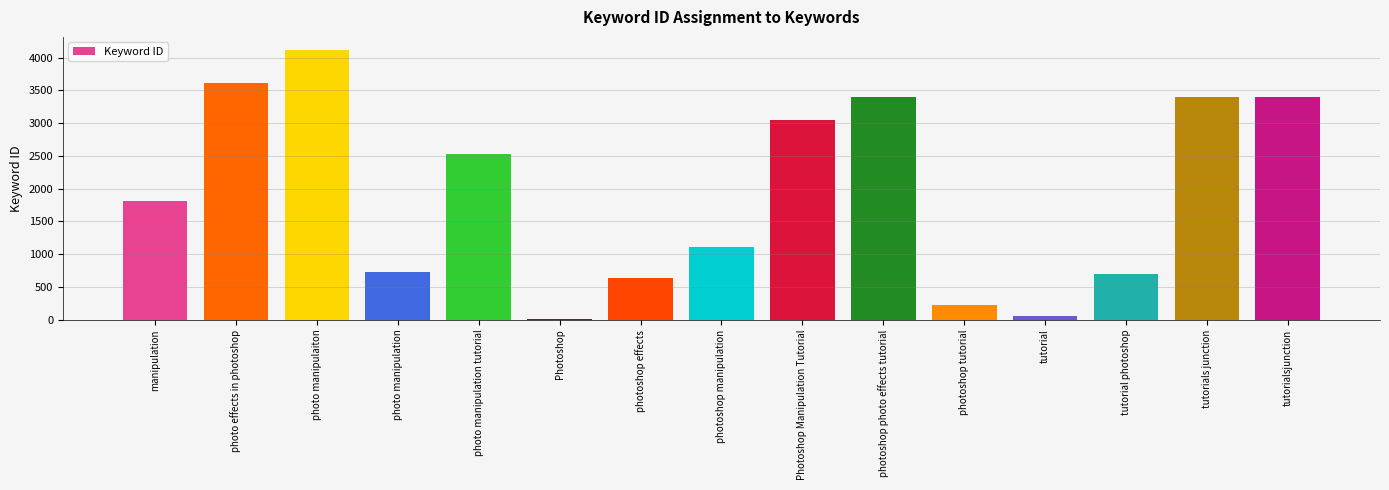

What is the label of the 4th bar from the right?

tutorial